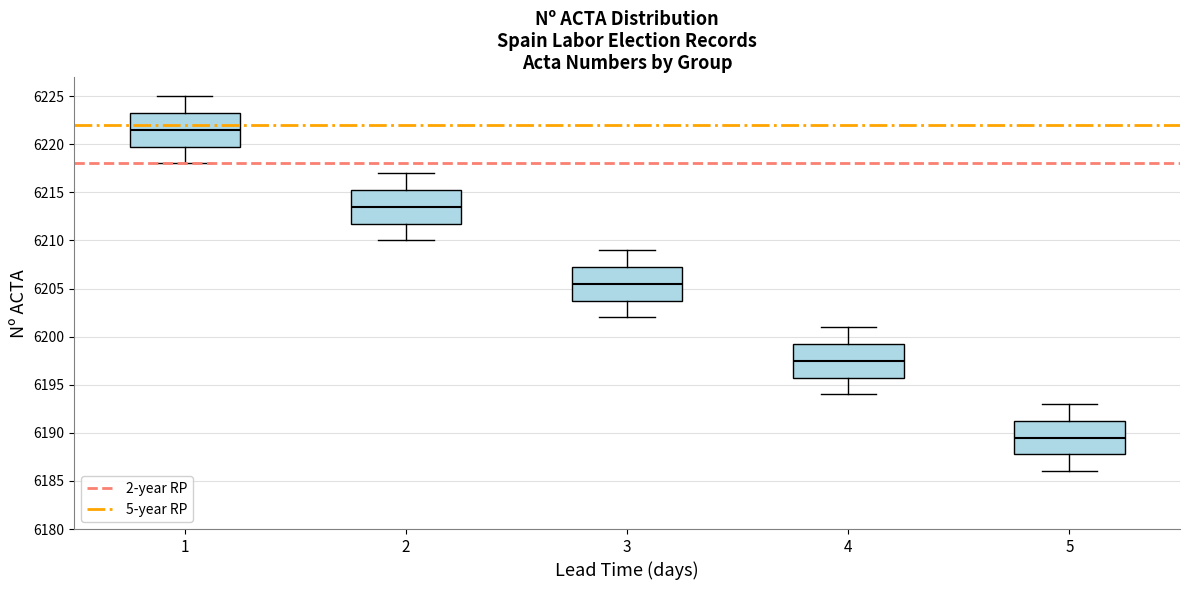

Which box's median line is the highest?

1